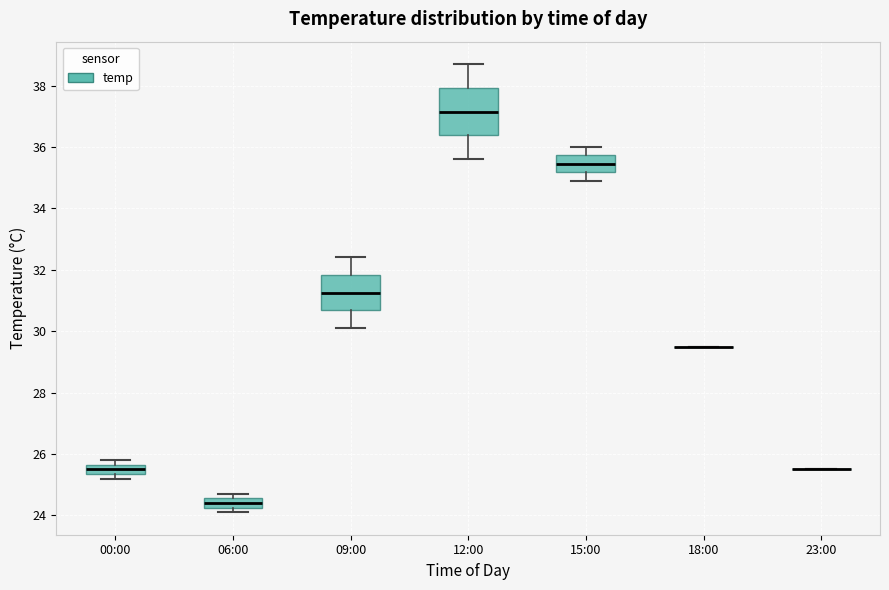

Where is the upper edge of the box for 06:00 on the y-axis? The values are not printed on the chart, so give them approximately, as read against the axis.

24.6